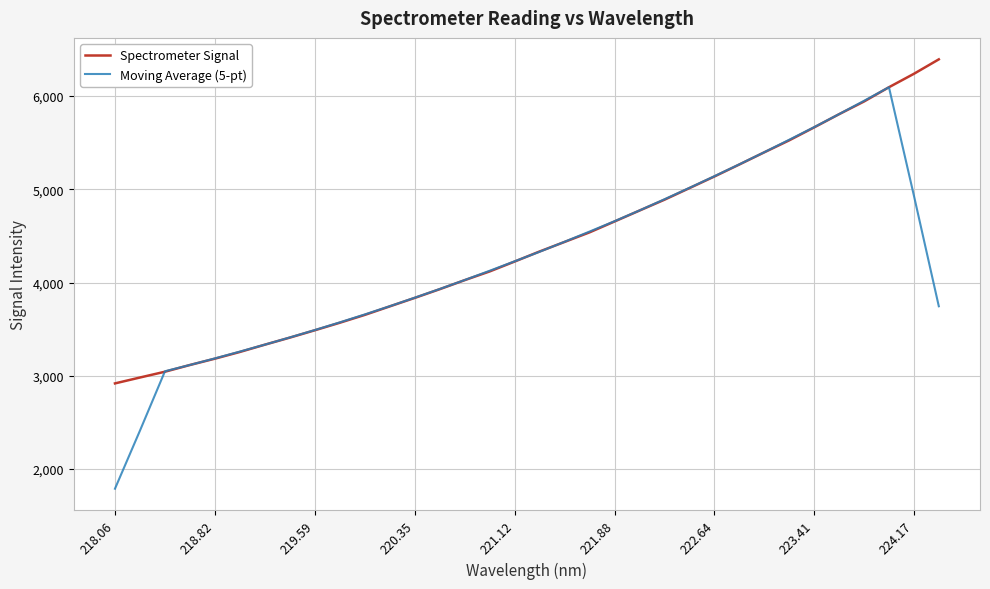

List the series in order of their peak value, lowest first.

Moving Average (5-pt), Spectrometer Signal